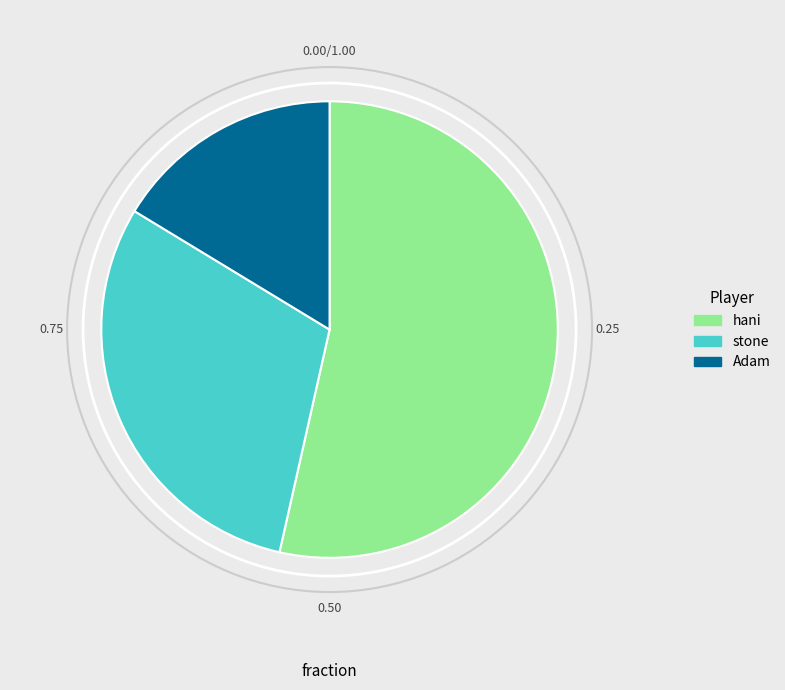

Between stone and Adam, which is larger?

stone